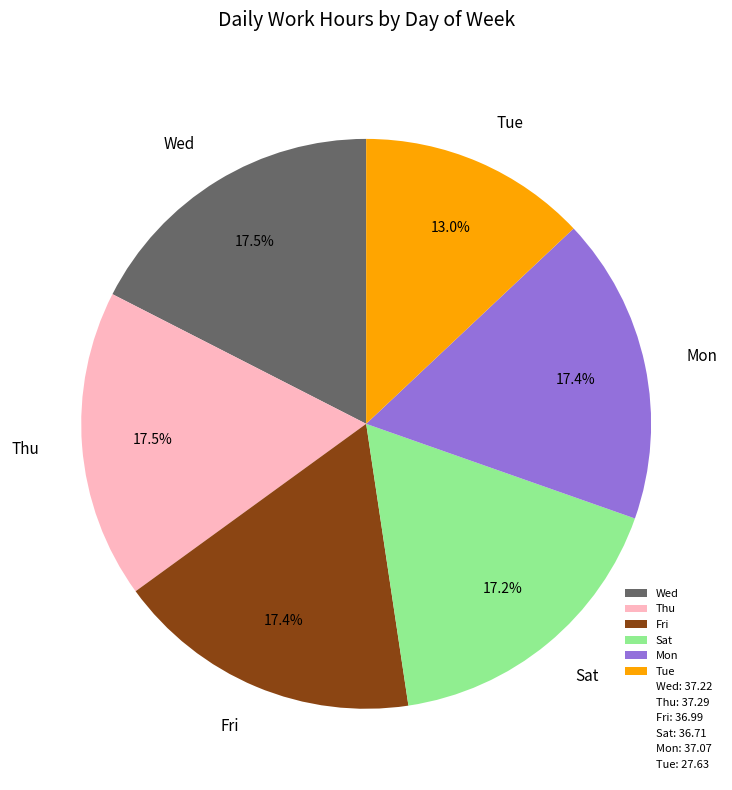

Which slice is the smallest?

Tue